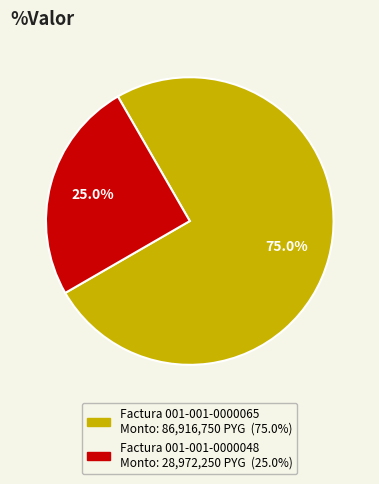

Is there a majority slice in this chart?

Yes